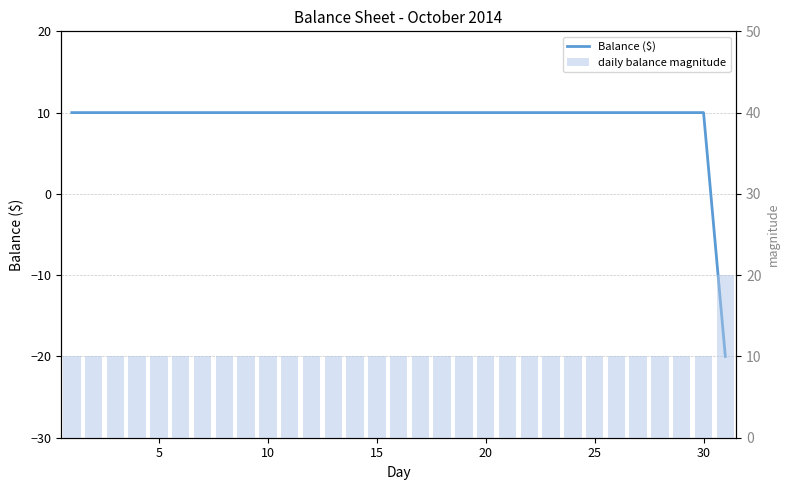

What are all the series names shown in the legend?

Balance ($), daily balance magnitude